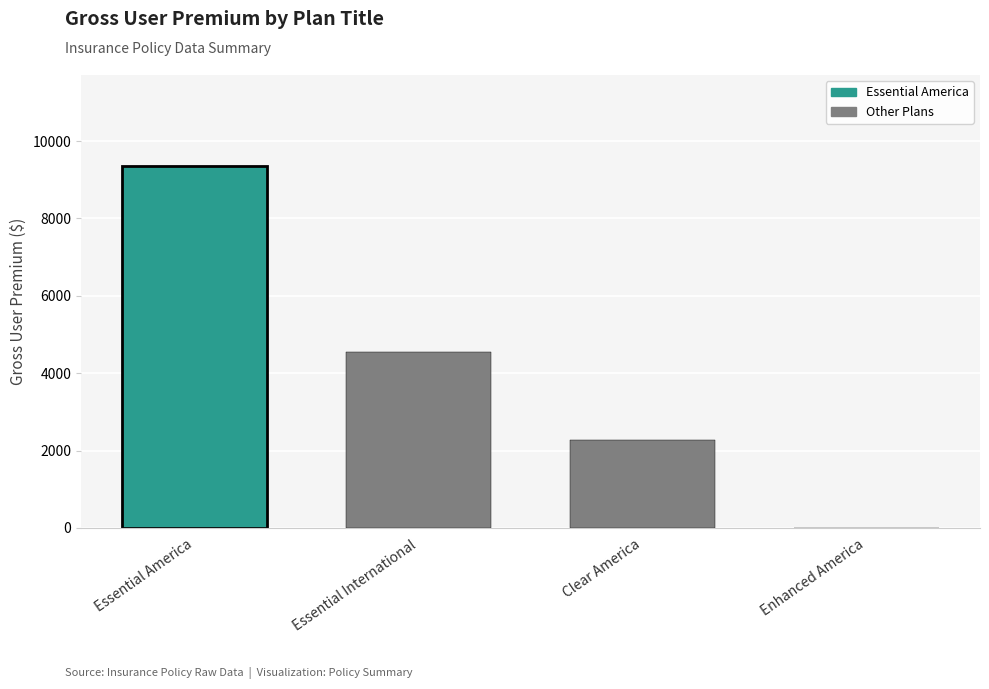

Which has a higher value, Essential International or Essential America?

Essential America